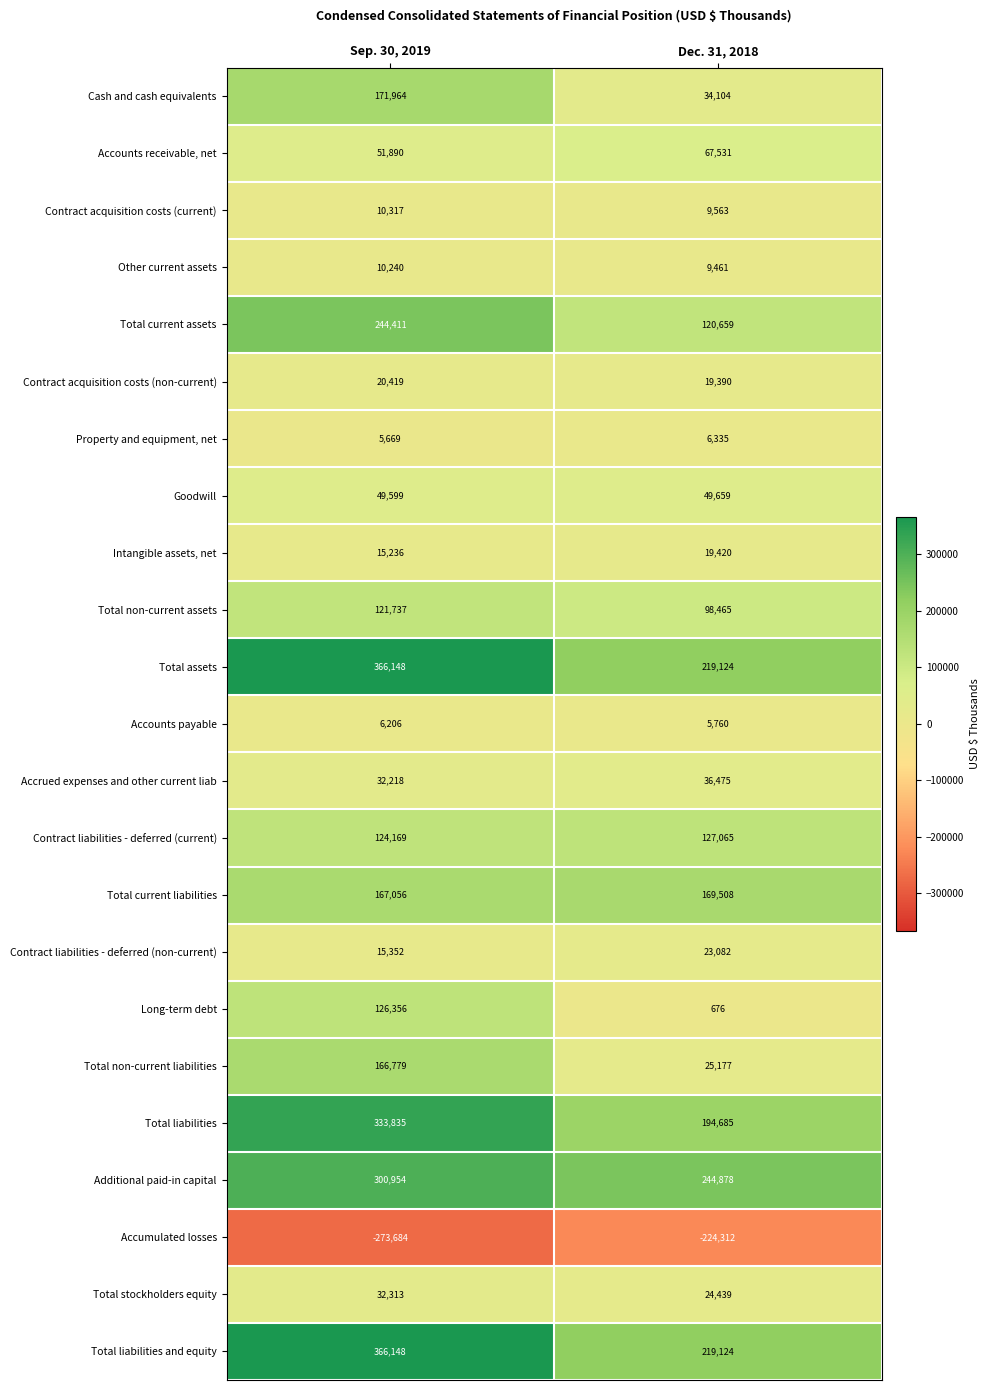

At which category does the chart reach its minimum across all series?

Sep. 30, 2019